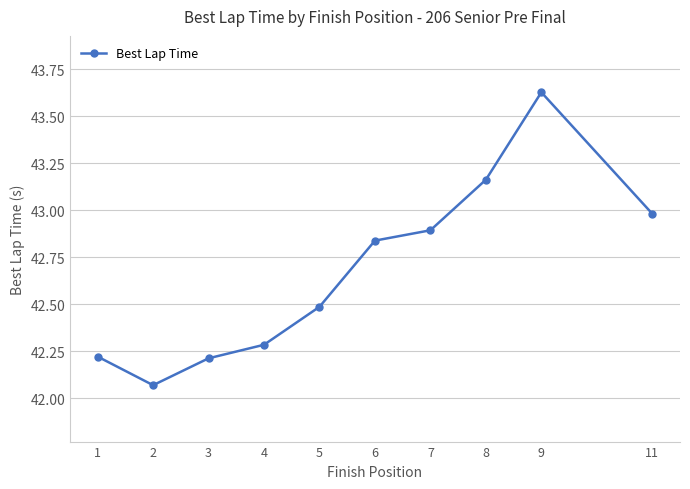

What is the difference between the maximum and minimum values?

1.6